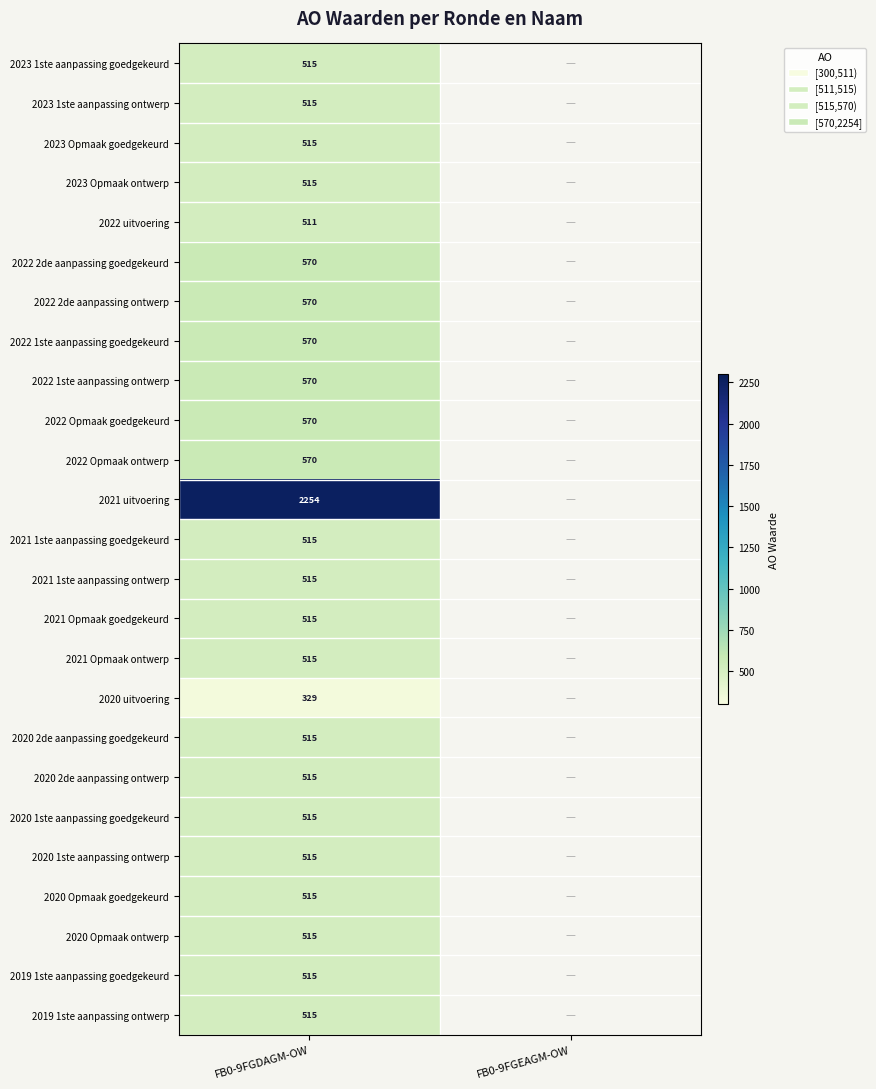

What is the difference between the highest and lowest values at FB0-9FGDAGM-OW?

1925